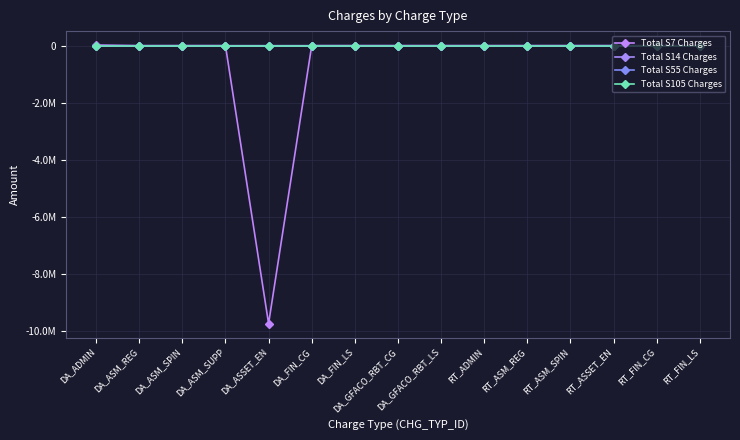

At DA_ADMIN, list the series in order from largest to smallest.

Total S7 Charges, Total S14 Charges, Total S55 Charges, Total S105 Charges